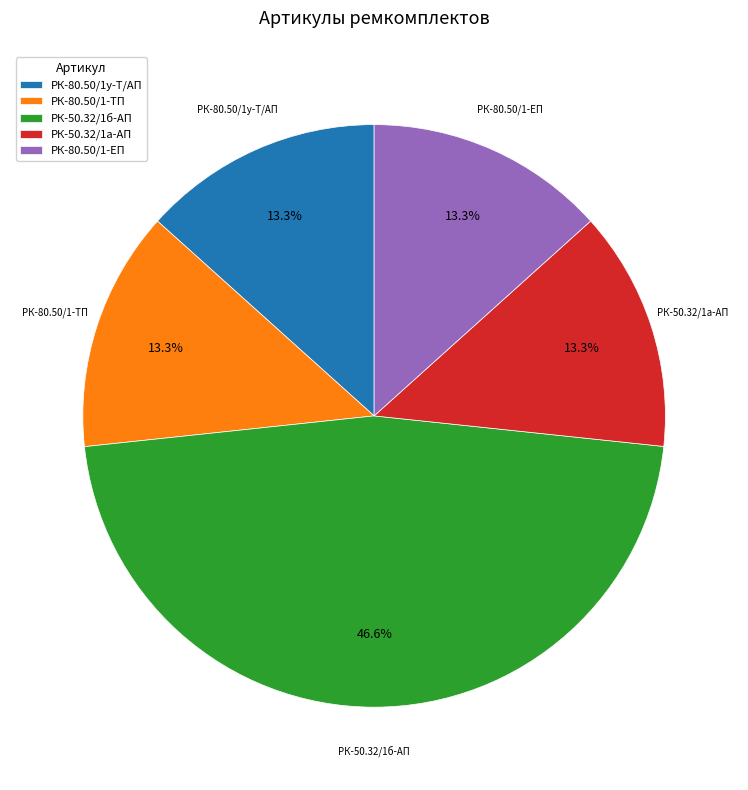

Which category has the biggest portion of the pie?

РК-50.32/1б-АП